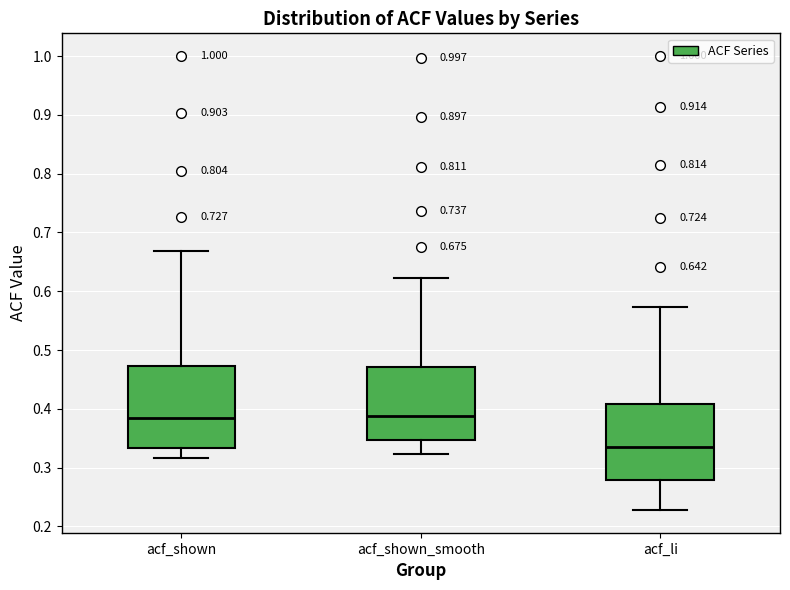

Which box is the tallest, from its lower edge to its upper edge?

acf_shown